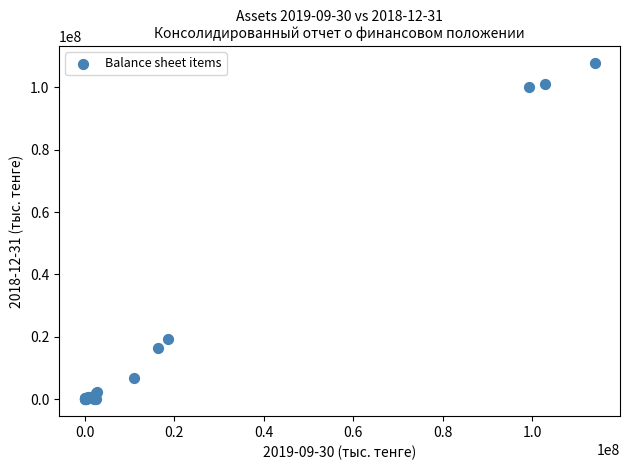

What Y value in the scatter plot is closest to 53883204?

19310757